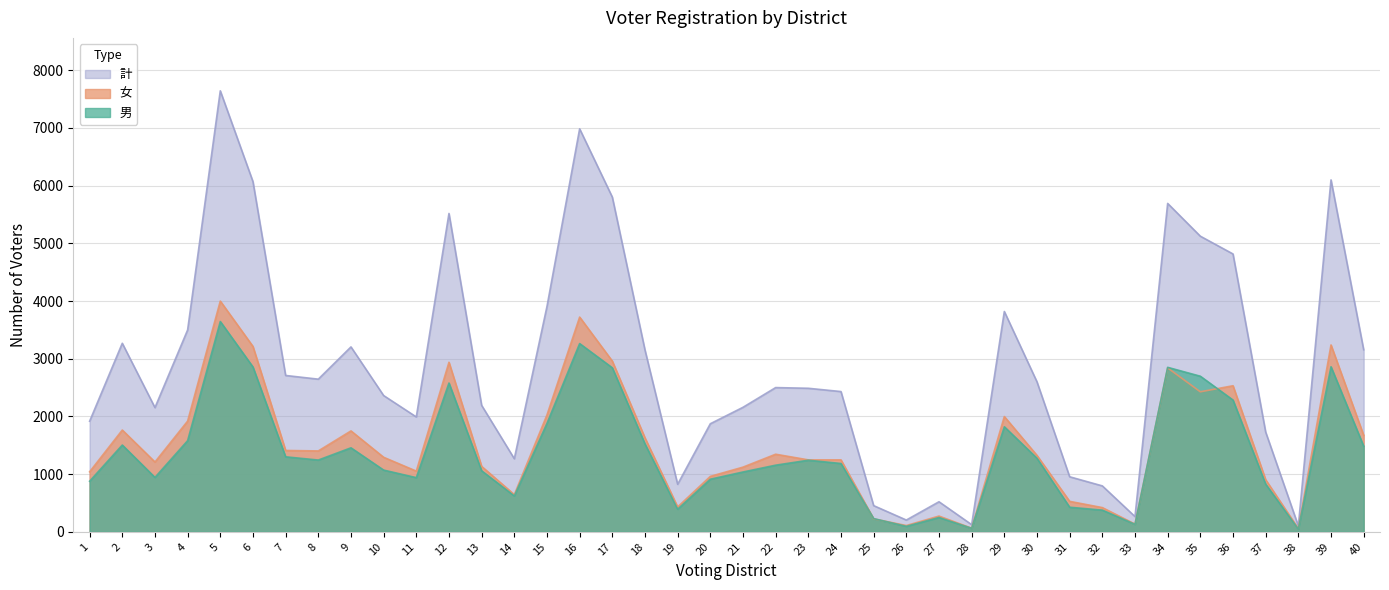

True or false: 男 and 計 intersect in this chart.

False